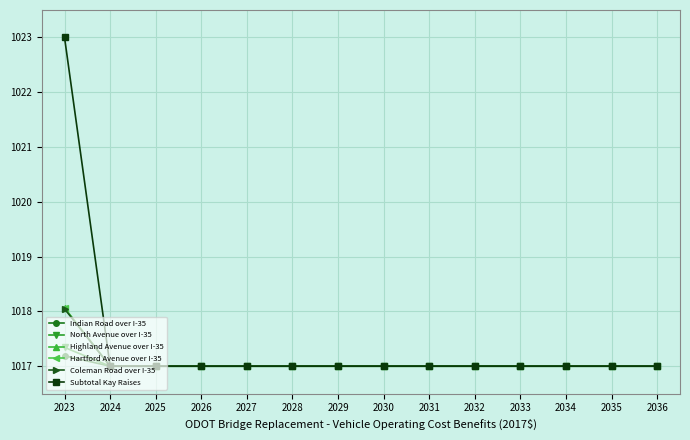

Does the chart have visible grid lines?

Yes